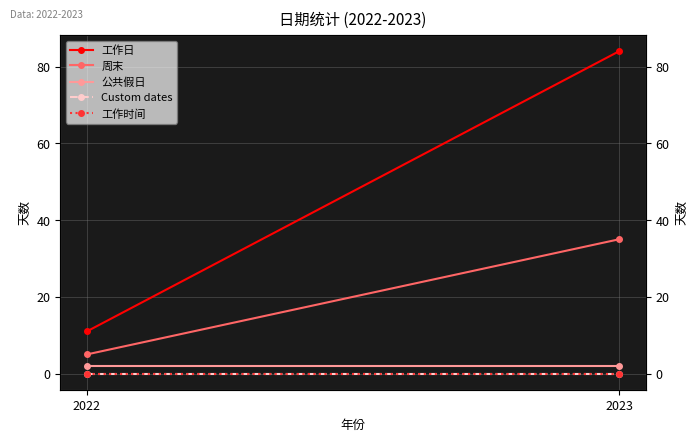

The 公共假日 series shows 2 at 2023. True or false?

True